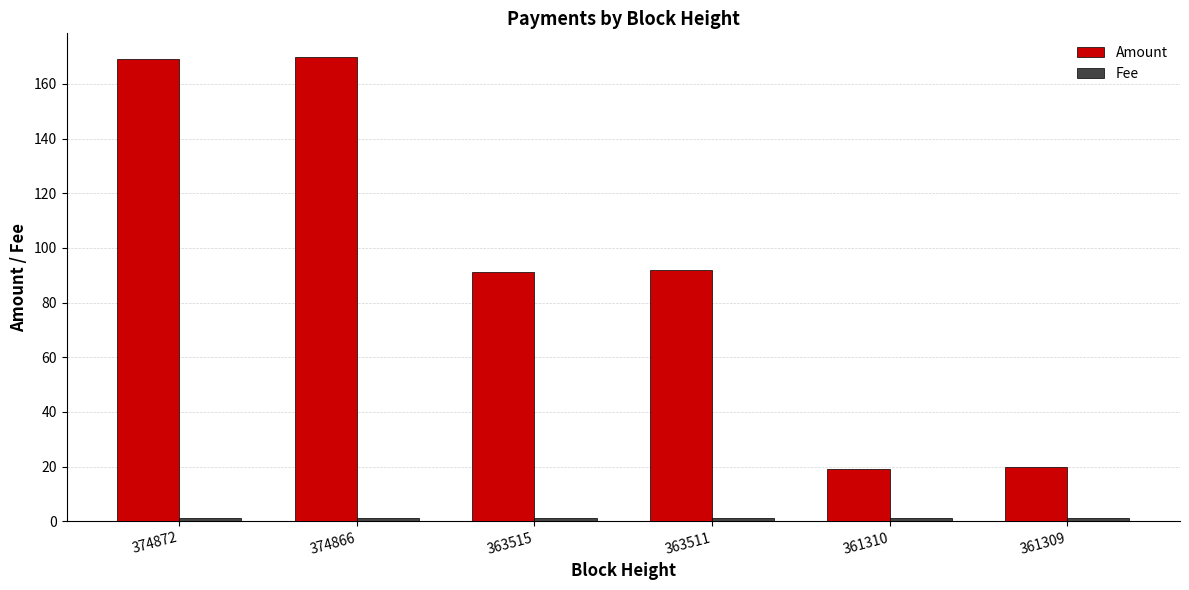

How many values in the Amount series are below 92?

3